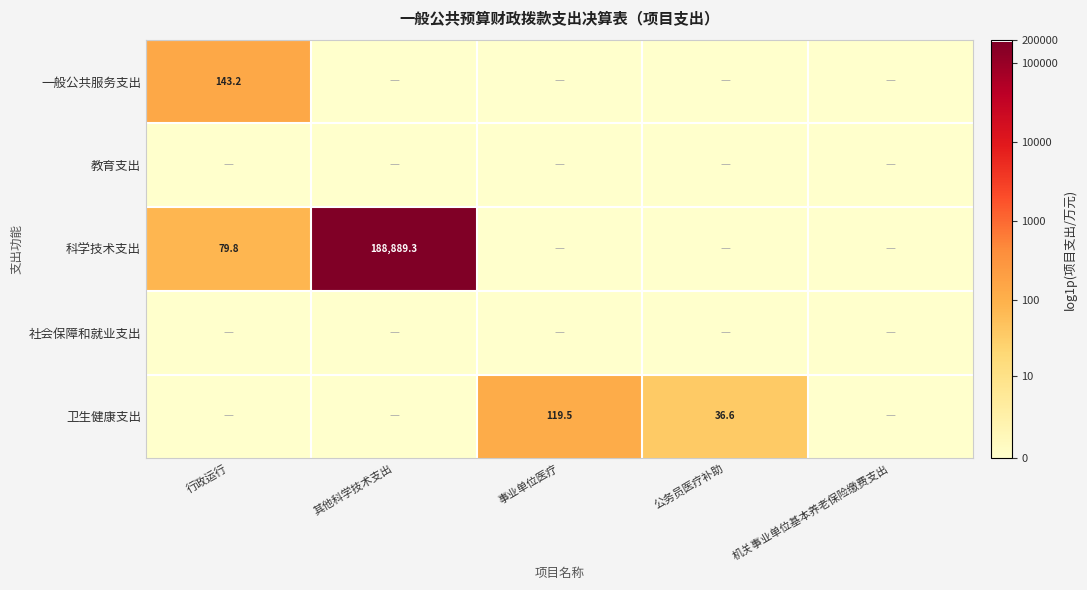

Is the value of 科学技术支出 at 其他科学技术支出 greater than the value of 卫生健康支出 at 事业单位医疗?

Yes